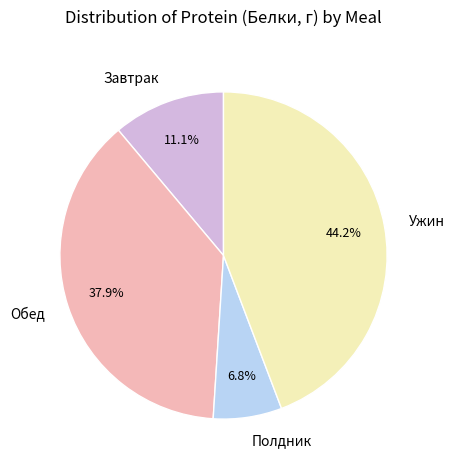

To the nearest percent, what is the combined percentage of Полдник and Обед?

45%